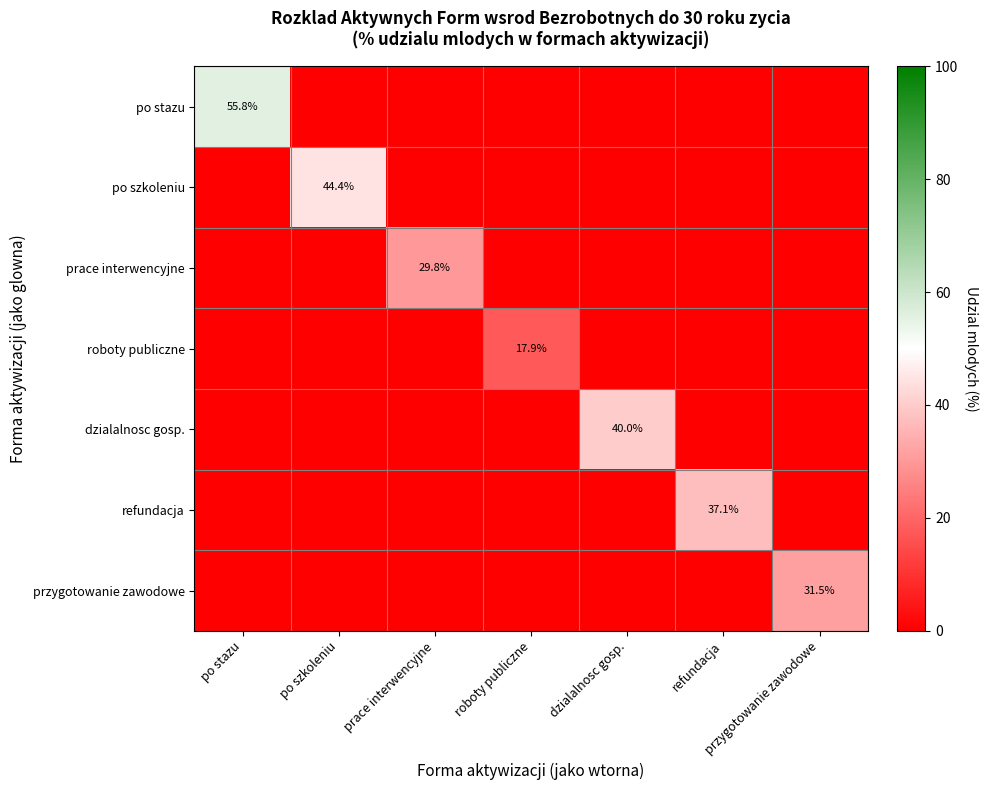

Which category has the highest value across all series?

po stazu